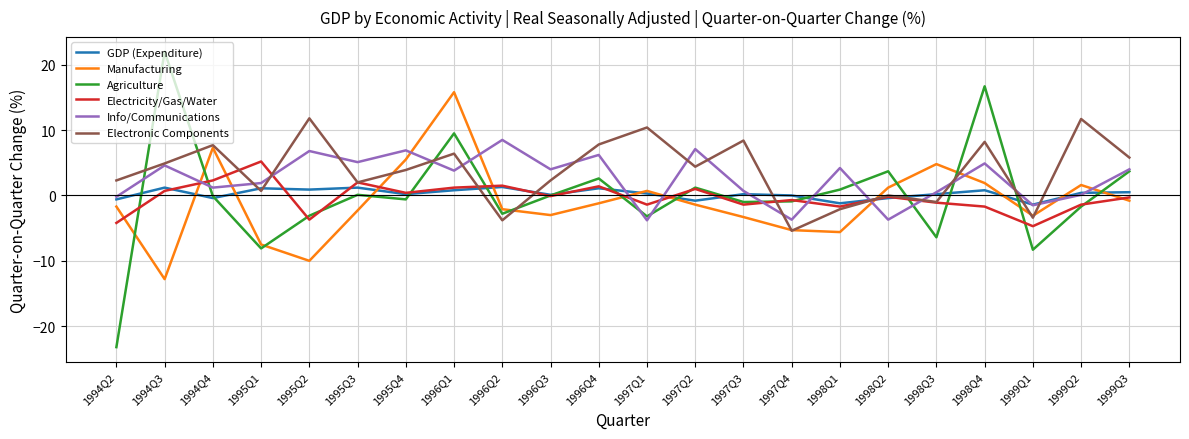

Which series ends up on top after the final intersection of Info/Communications and Manufacturing?

Info/Communications